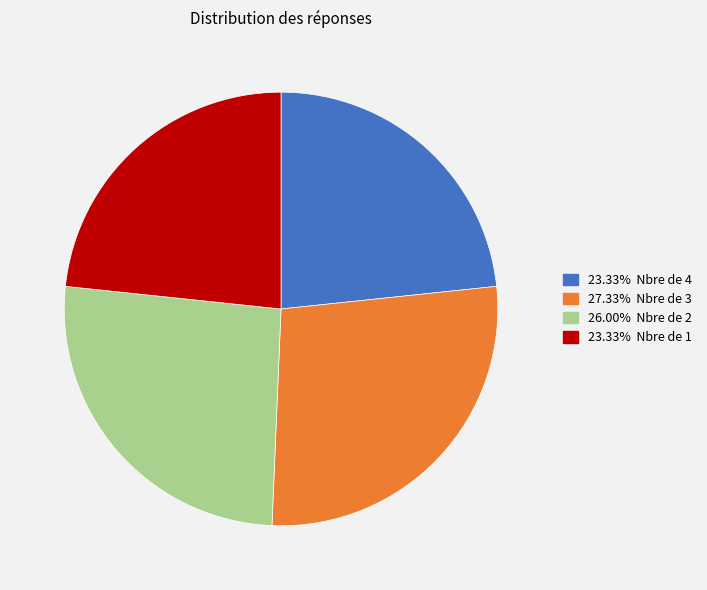

Does any single category account for the majority?

No